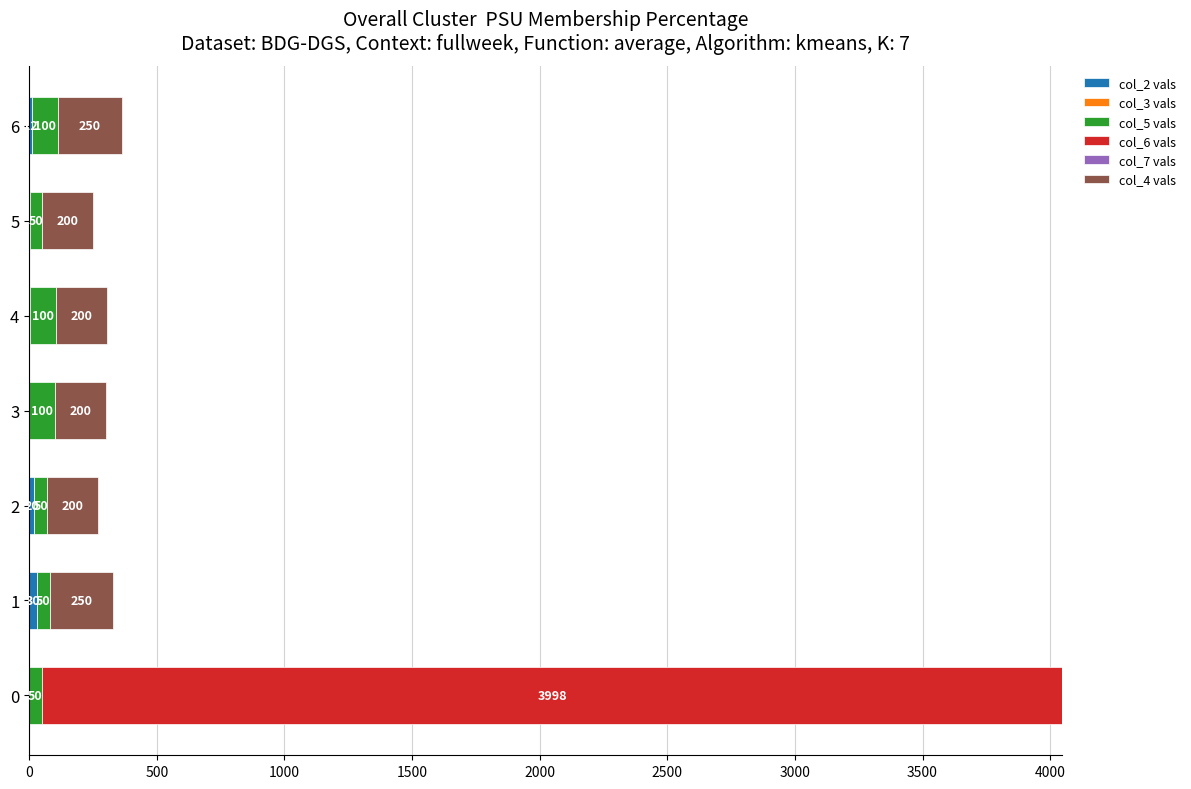

What is the total value across all series at 4?

306